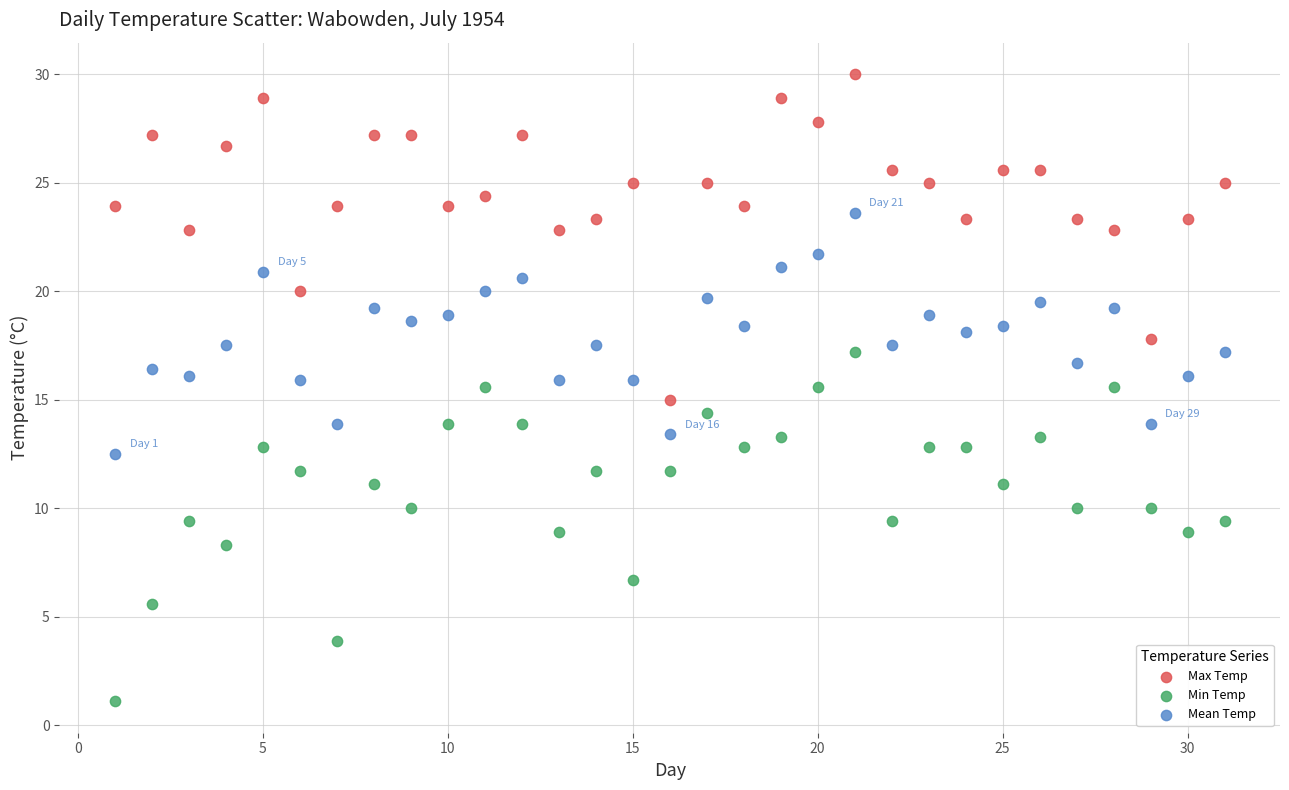

Across all data points, what is the range of X values (max minus min)?

30.0